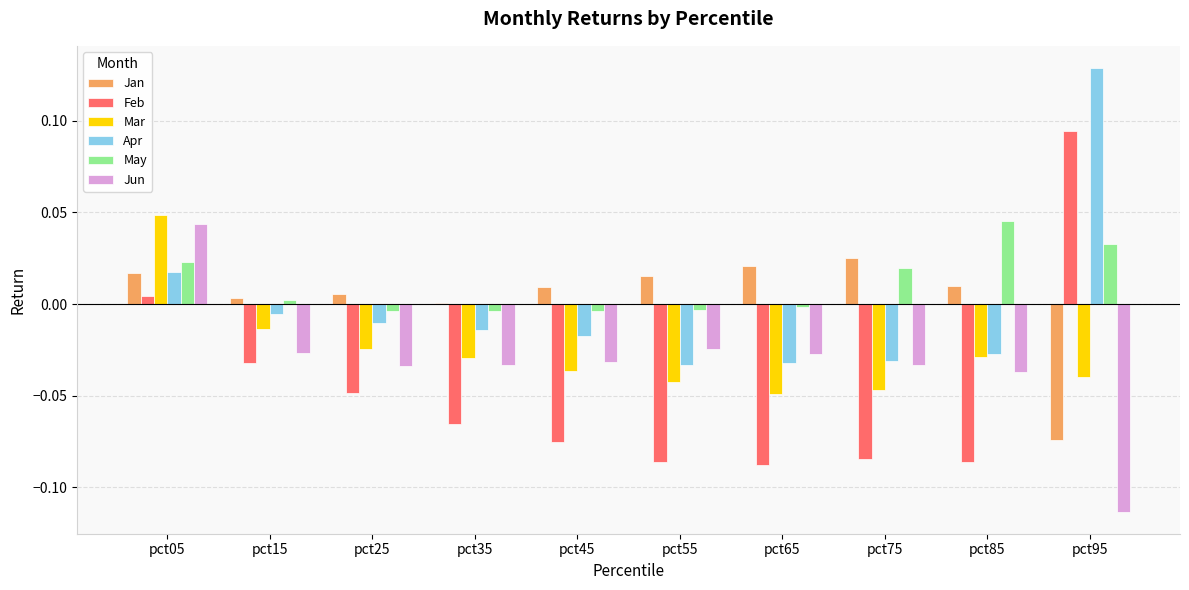

Are the bars horizontal?

No